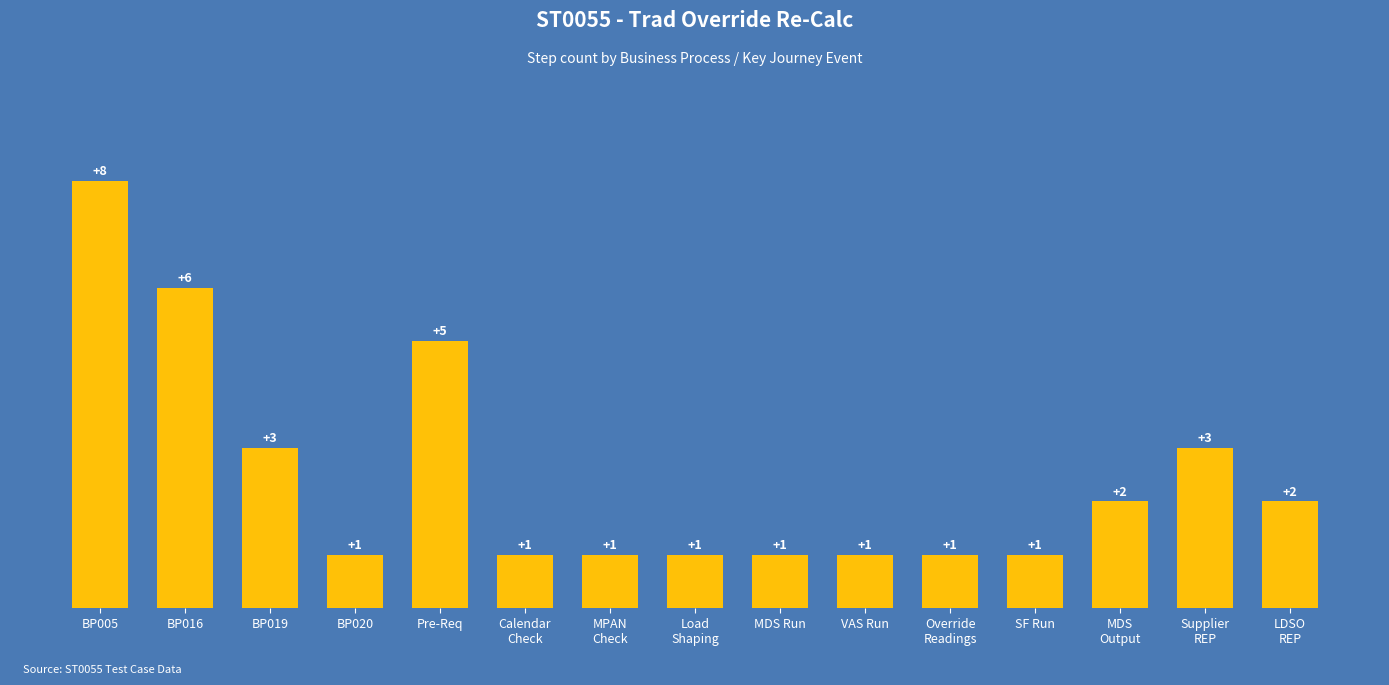

At which category does the chart reach its peak across all series?

BP005